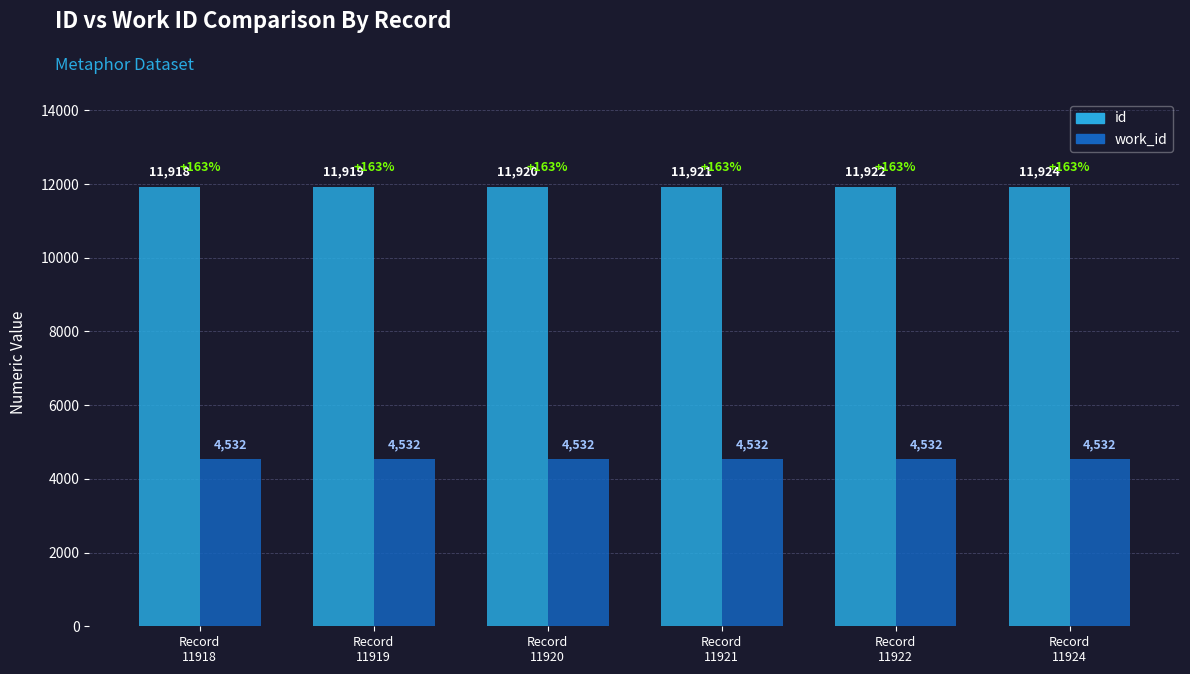

Is the value of id at Record
11918 greater than the value of work_id at Record
11921?

Yes